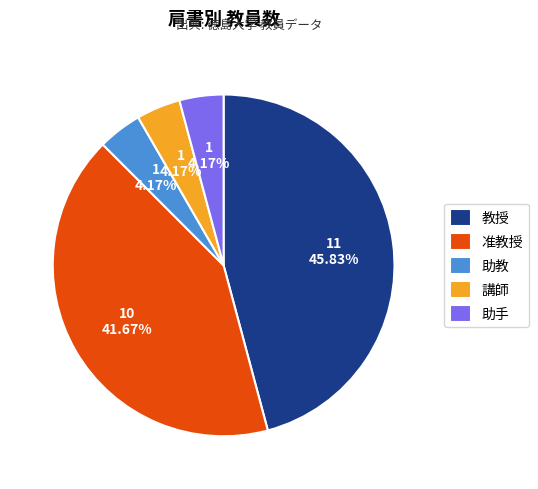

What percentage is NOT represented by 講師?

95.8%